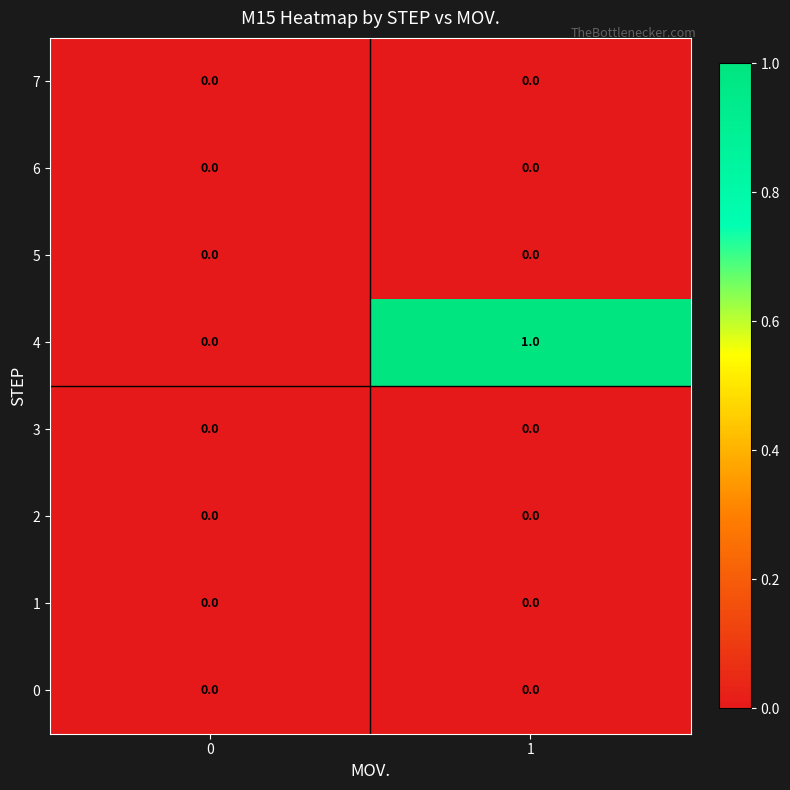

Is it true that 7 equals 0 at 1?

True